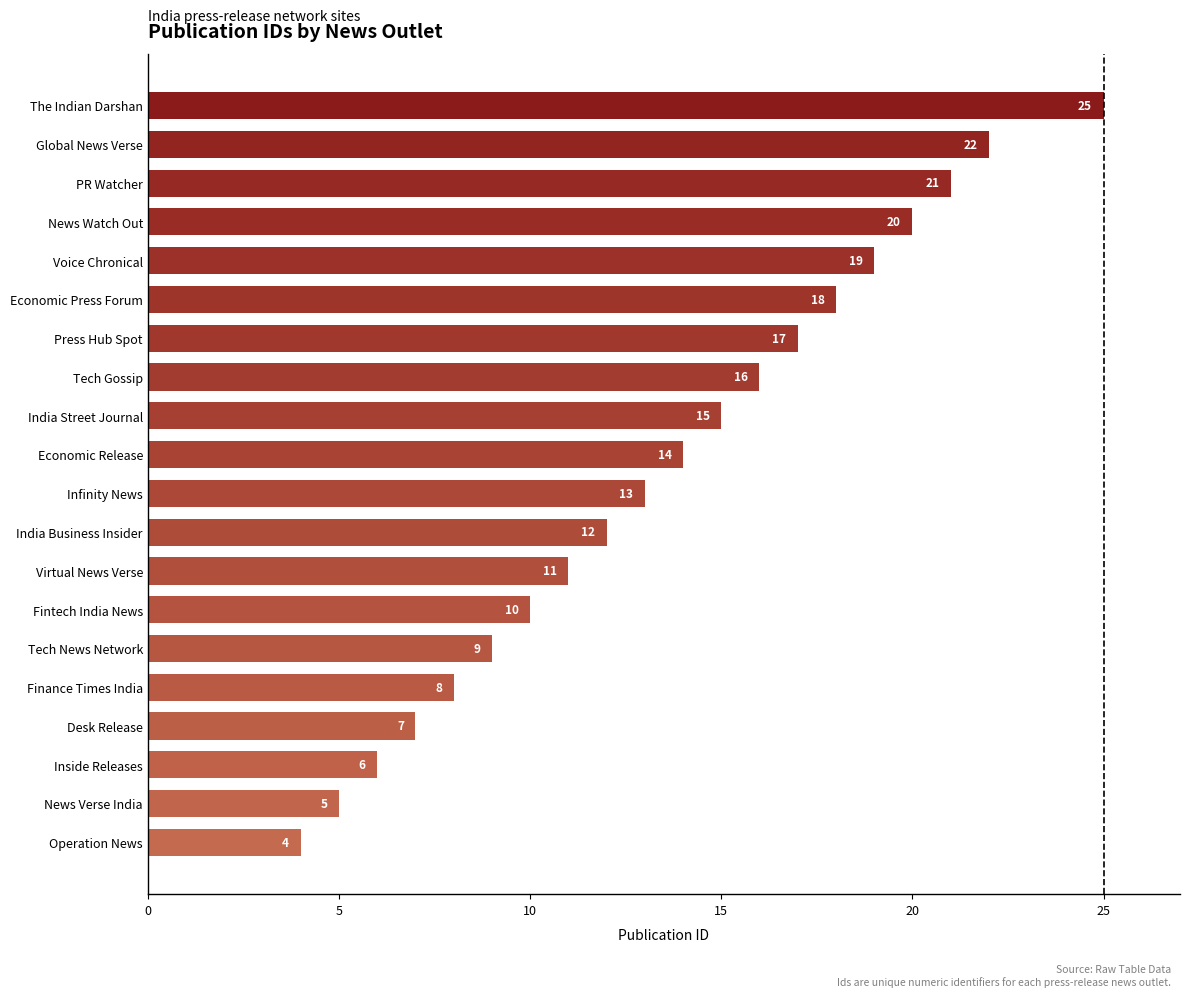

List the labels in order of value, largest first.

The Indian Darshan, Global News Verse, PR Watcher, News Watch Out, Voice Chronical, Economic Press Forum, Press Hub Spot, Tech Gossip, India Street Journal, Economic Release, Infinity News, India Business Insider, Virtual News Verse, Fintech India News, Tech News Network, Finance Times India, Desk Release, Inside Releases, News Verse India, Operation News